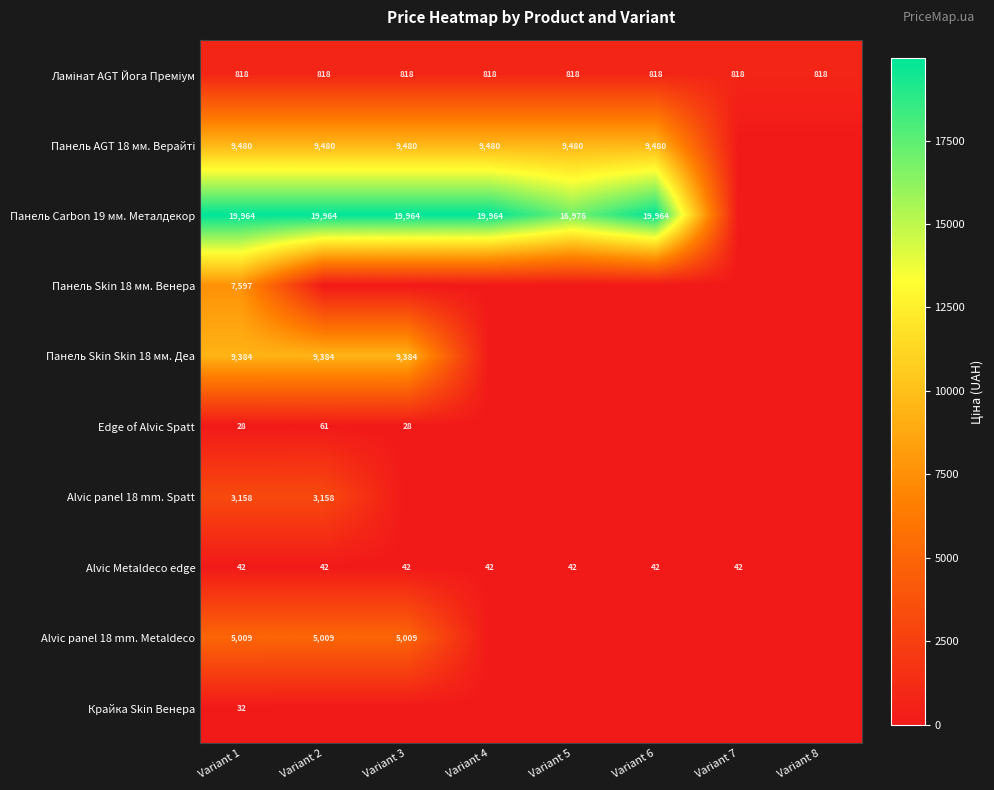

The value of Alvic panel 18 mm. Metaldeco at Variant 2 is 5009. True or false?

True